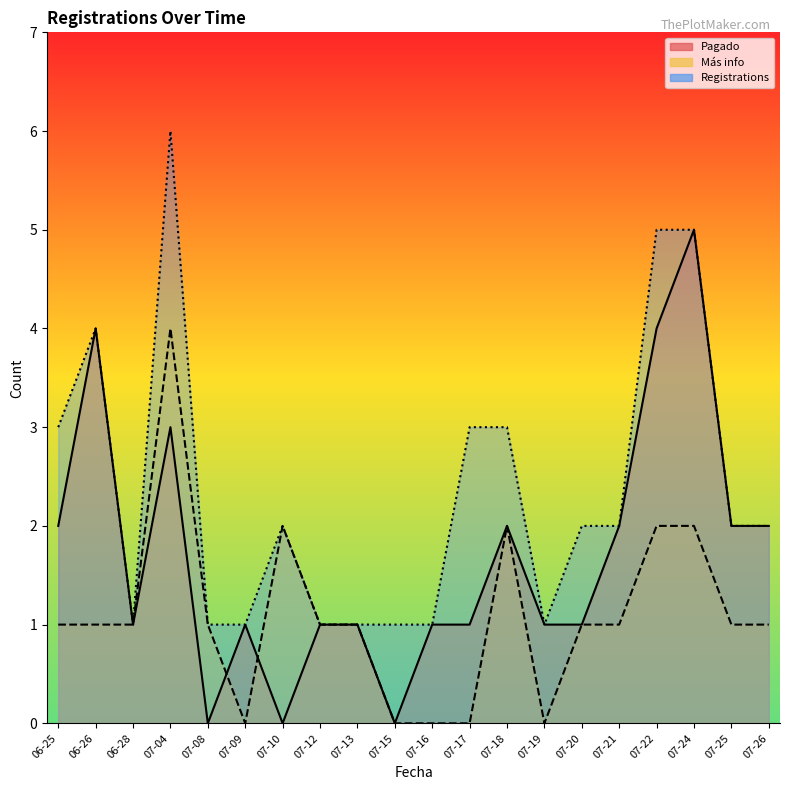

What is the difference between the maximum and minimum values in the Registrations series?

5